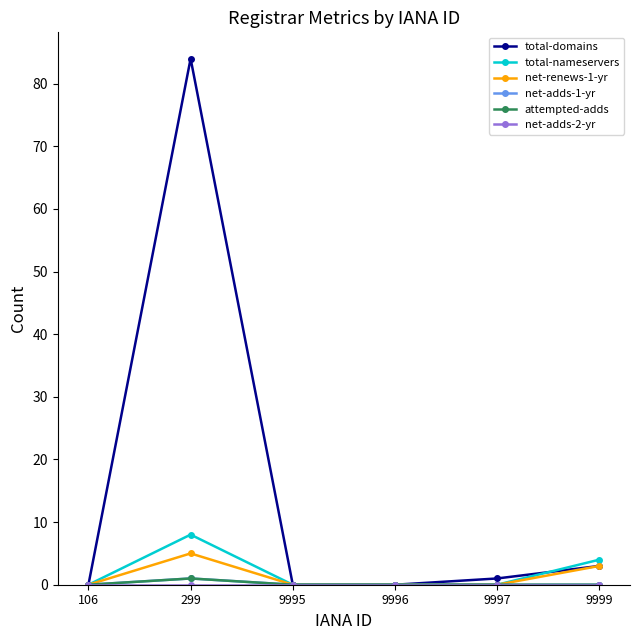

Which series has the largest total across all categories?

total-domains